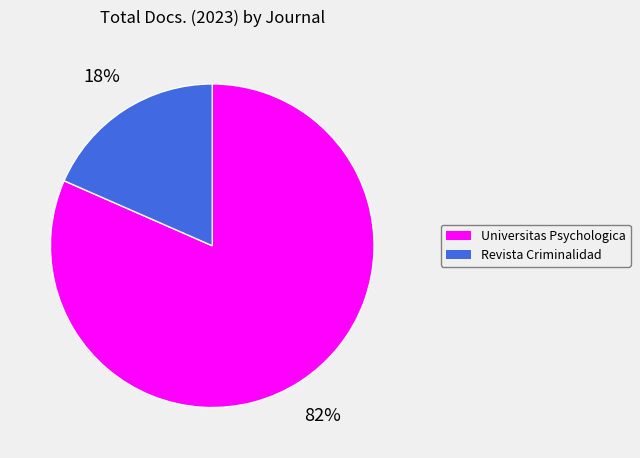

To the nearest percent, what is the average slice percentage?

50%